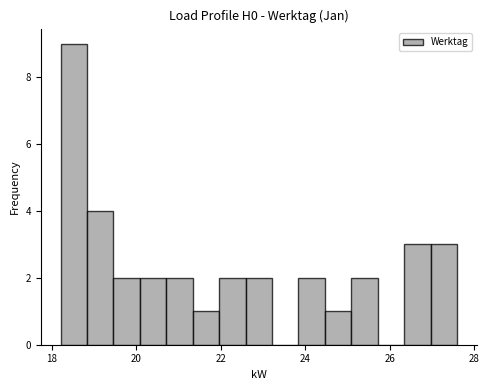

Read against the x-axis, roughly where is the centre of the tallest bar?

18.6